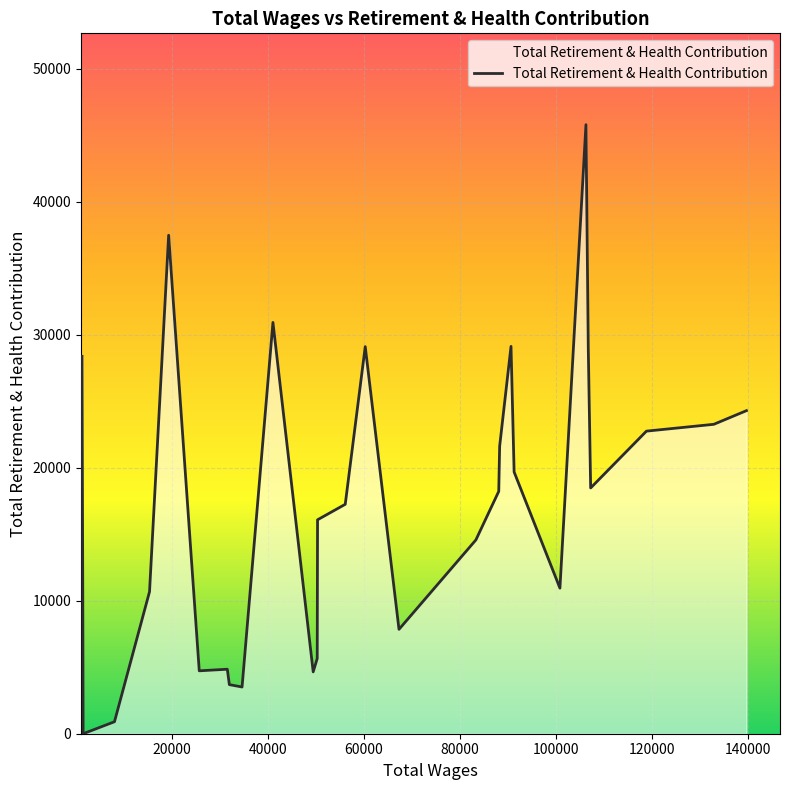

What is the difference between the maximum and minimum values?

45788